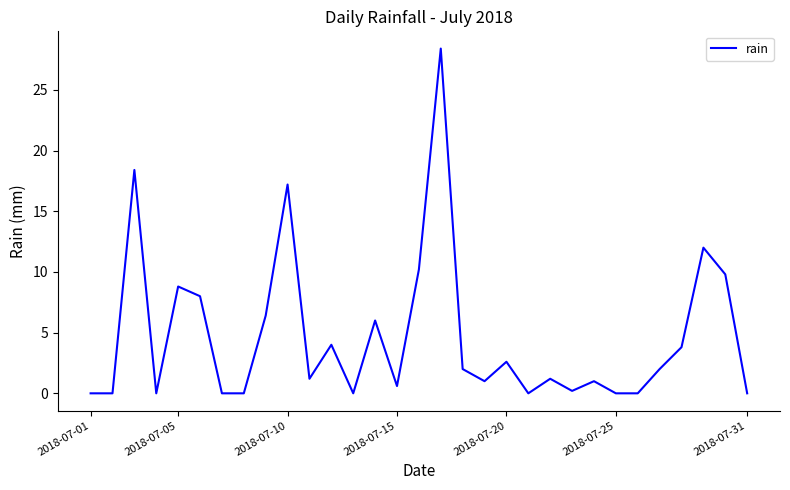

How many interior local peaks (higher than both neighbors) does the data have?

10